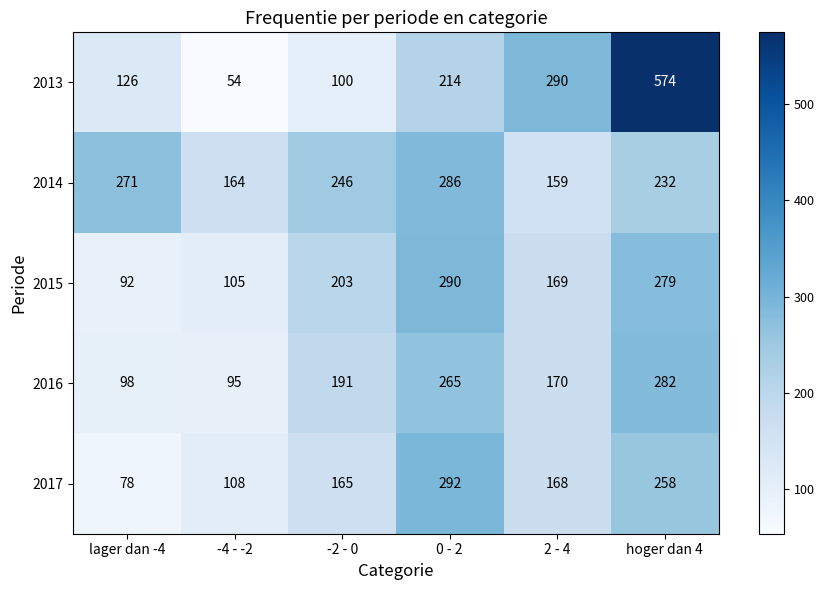

Reading left to right, what are all the values shown in this chart?

2013: lager dan -4=126	-4 - -2=54	-2 - 0=100	0 - 2=214	2 - 4=290	hoger dan 4=574
2014: lager dan -4=271	-4 - -2=164	-2 - 0=246	0 - 2=286	2 - 4=159	hoger dan 4=232
2015: lager dan -4=92	-4 - -2=105	-2 - 0=203	0 - 2=290	2 - 4=169	hoger dan 4=279
2016: lager dan -4=98	-4 - -2=95	-2 - 0=191	0 - 2=265	2 - 4=170	hoger dan 4=282
2017: lager dan -4=78	-4 - -2=108	-2 - 0=165	0 - 2=292	2 - 4=168	hoger dan 4=258